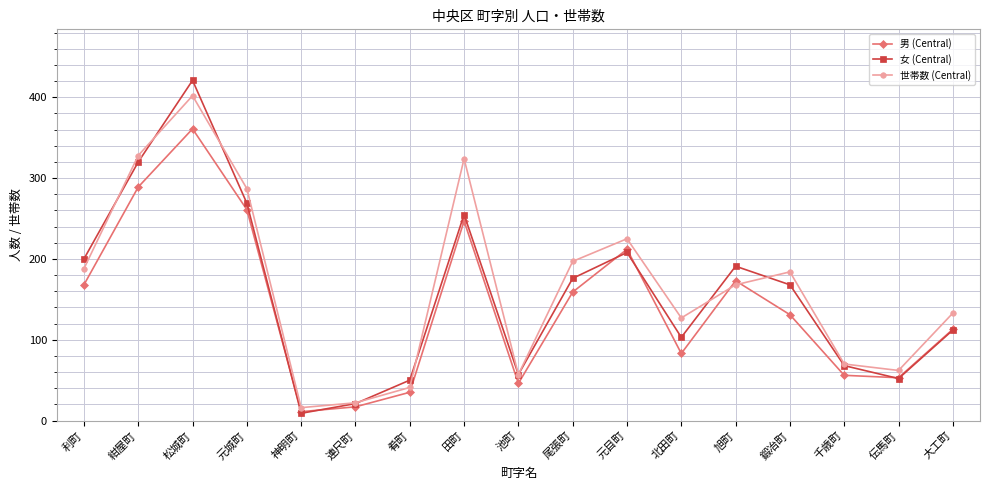

Reading left to right, what are all the values shown in this chart?

男 (Central): 利町=168	紺屋町=289	松城町=361	元城町=261	神明町=11	連尺町=17	肴町=35	田町=247	池町=46	尾張町=159	元目町=212	北田町=83	旭町=173	鍛冶町=131	千歳町=56	伝馬町=53	大工町=113
女 (Central): 利町=200	紺屋町=320	松城町=421	元城町=269	神明町=9	連尺町=21	肴町=50	田町=255	池町=57	尾張町=176	元目町=208	北田町=103	旭町=191	鍛冶町=168	千歳町=68	伝馬町=52	大工町=112
世帯数 (Central): 利町=188	紺屋町=328	松城町=402	元城町=287	神明町=16	連尺町=22	肴町=41	田町=324	池町=57	尾張町=197	元目町=225	北田町=127	旭町=168	鍛冶町=184	千歳町=70	伝馬町=62	大工町=133